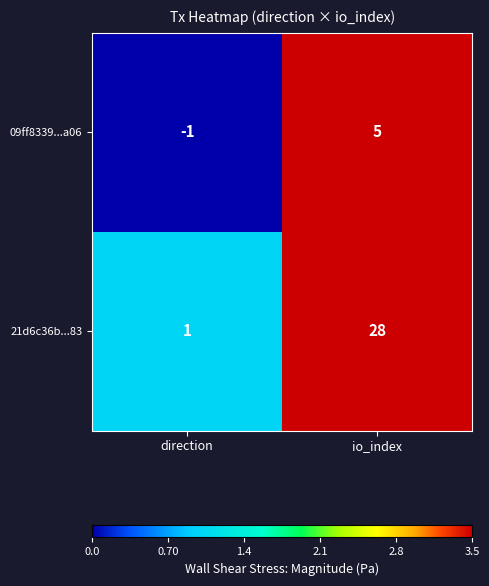

Where is 21d6c36b...83 nearest to the value 14?

direction